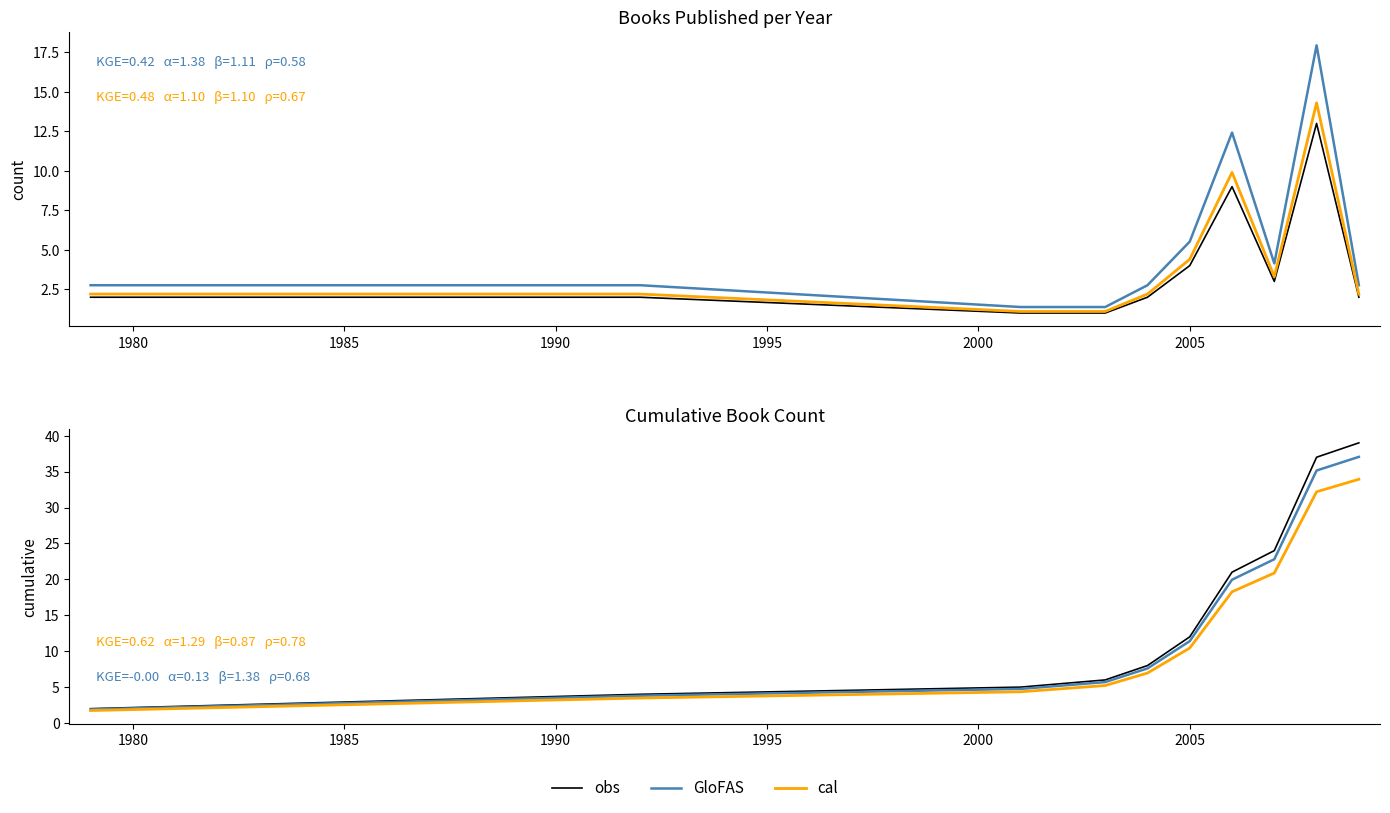

Is this an area chart (filled region under the line)?

No